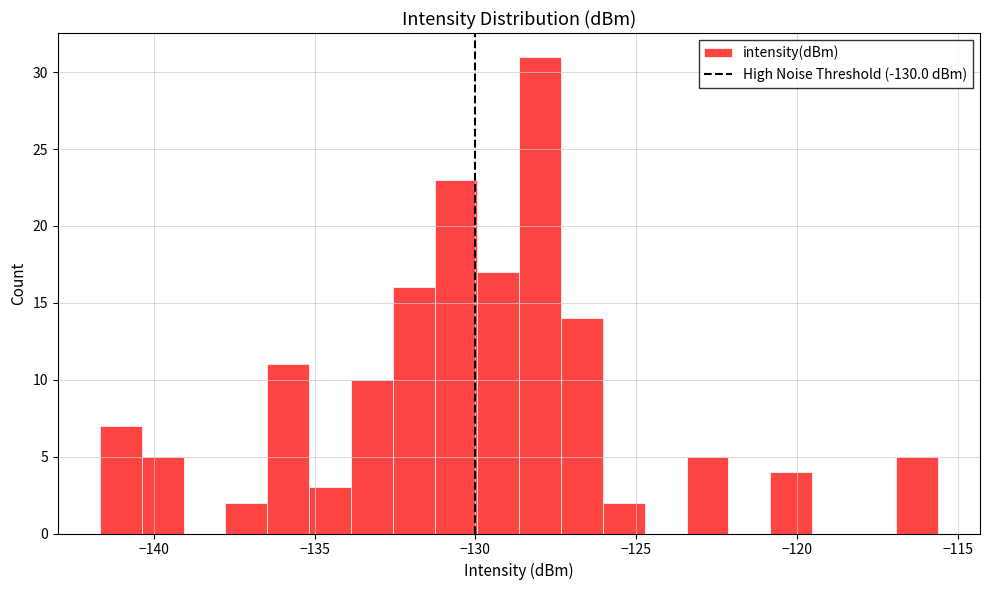

Around what value on the x-axis is the tallest bar? Give the approximate position of its centre, as read against the axis.

-128.0